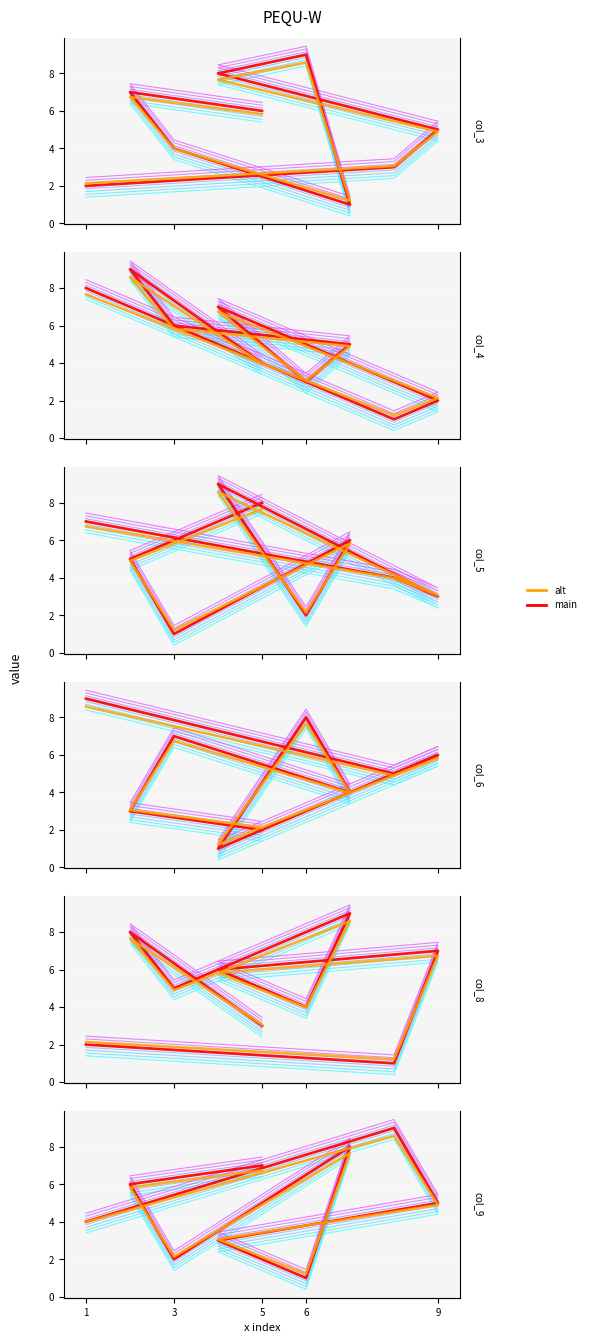

What is the spread (max minus min) of values at 1?

7.0